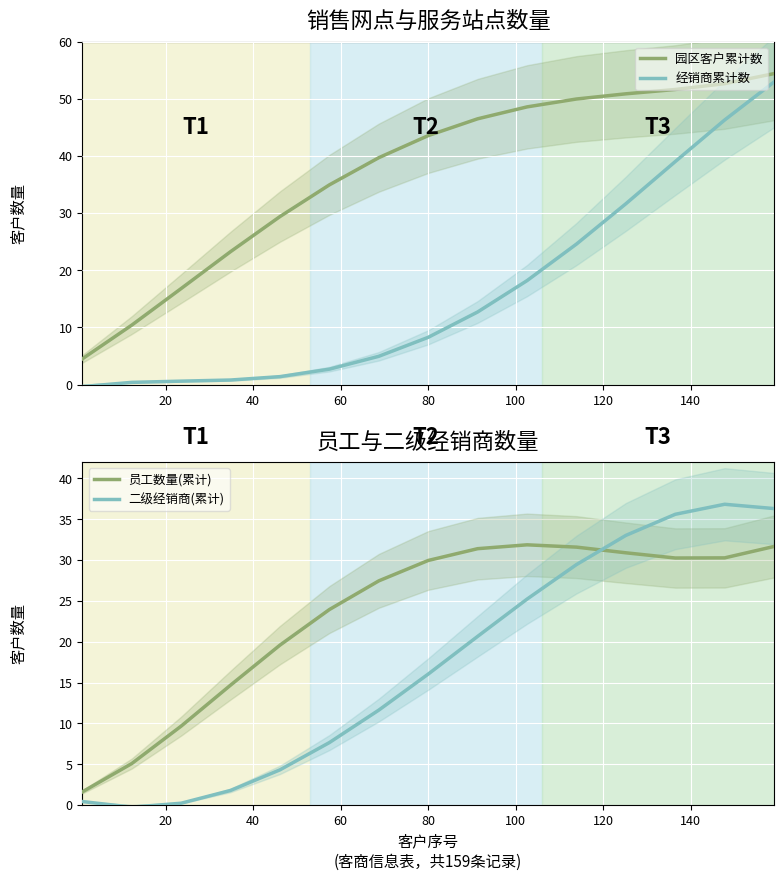

How many times do 二级经销商(累计) and 员工数量(累计) cross each other?

1